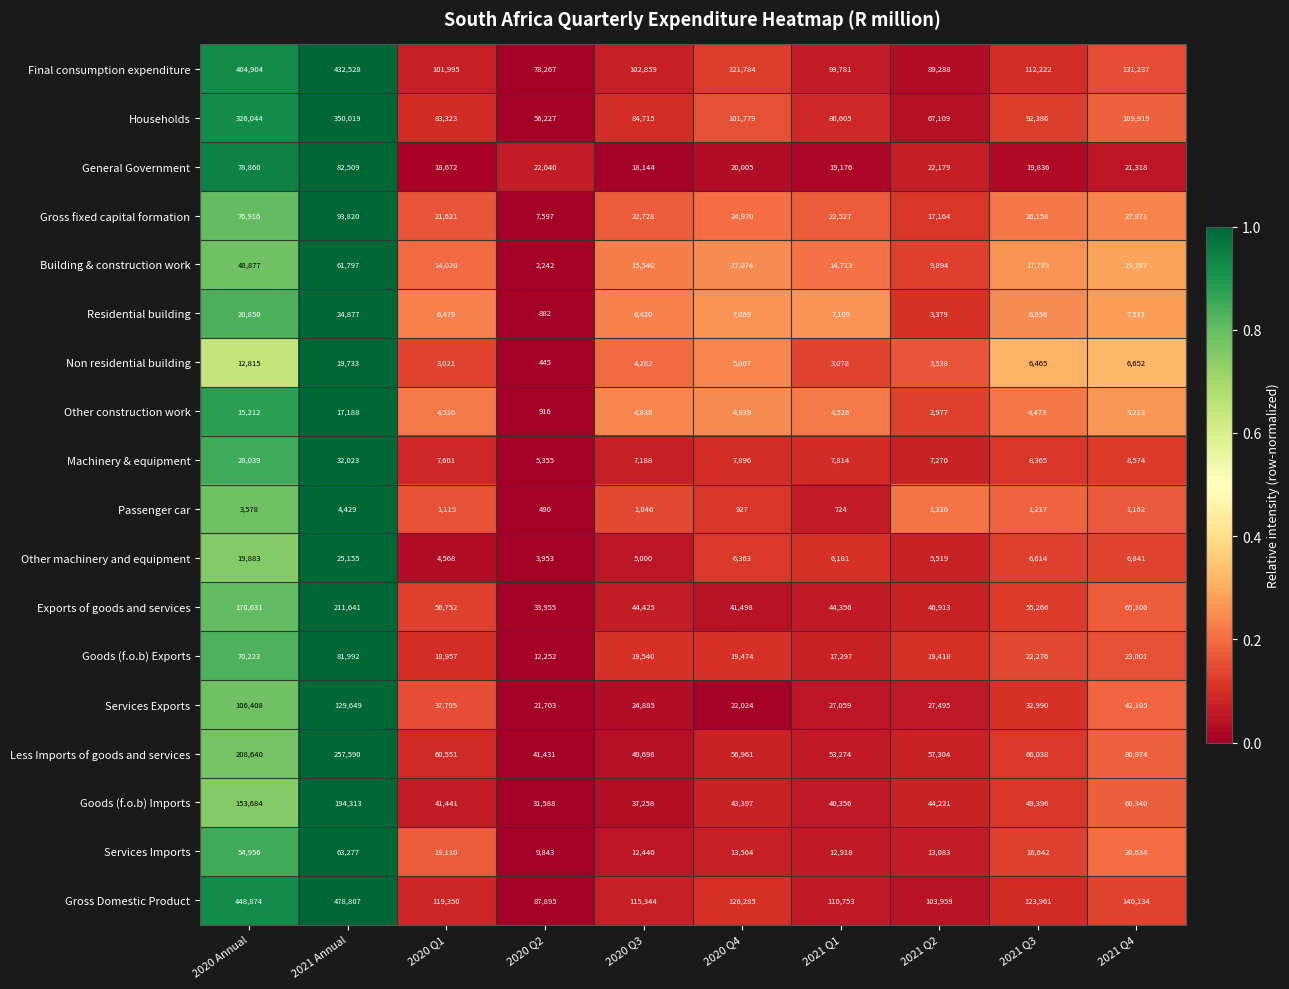

What is the difference between the maximum and minimum values in the Passenger car series?

3939